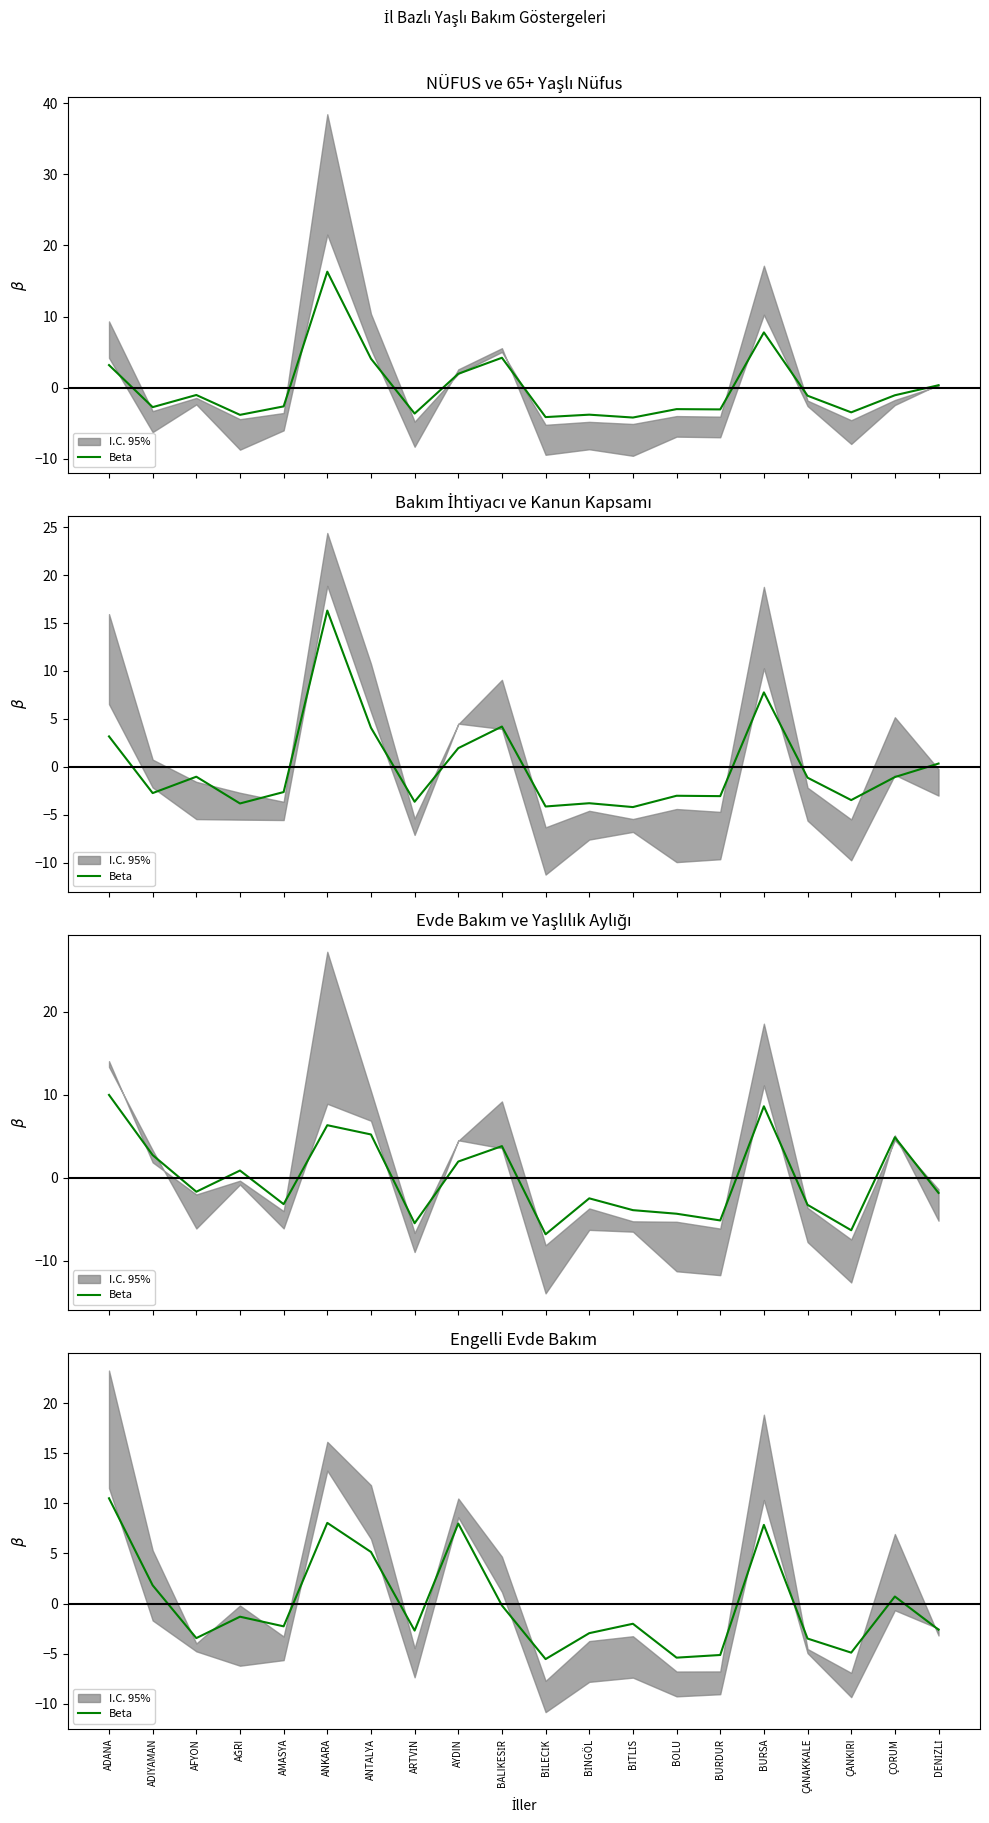

Which has a higher value, AFYON or DENİZLİ?

DENİZLİ